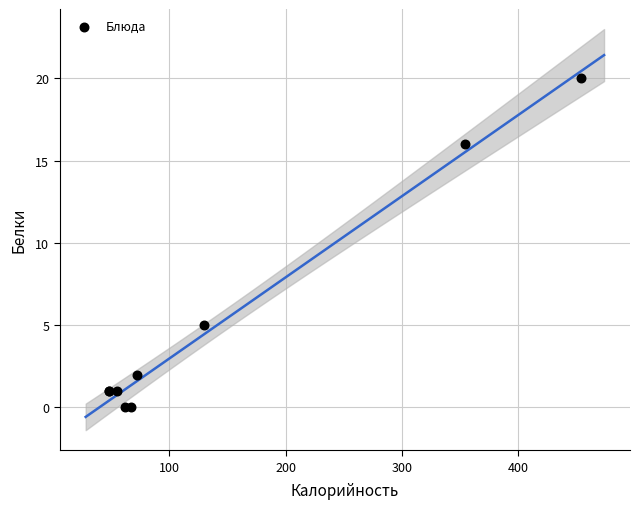

What Y value in the scatter plot is closest to 10?

5